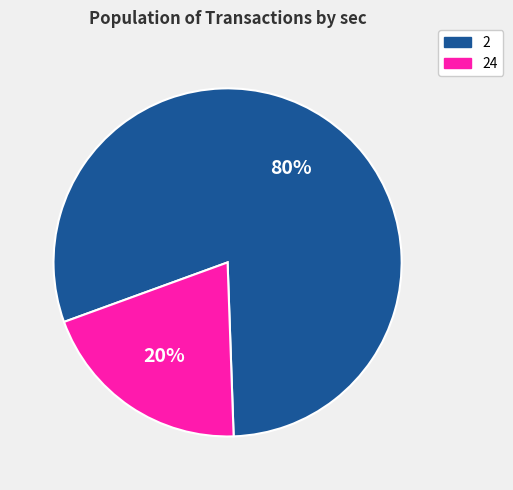

Does any single category account for the majority?

Yes